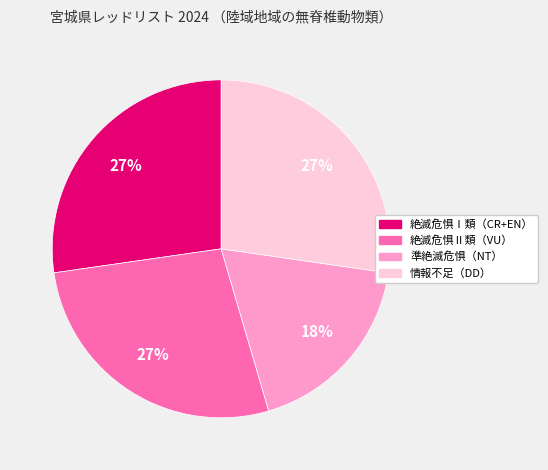

To the nearest percent, what percentage of the pie is 絶滅危惧Ⅰ類（CR+EN）?

27%